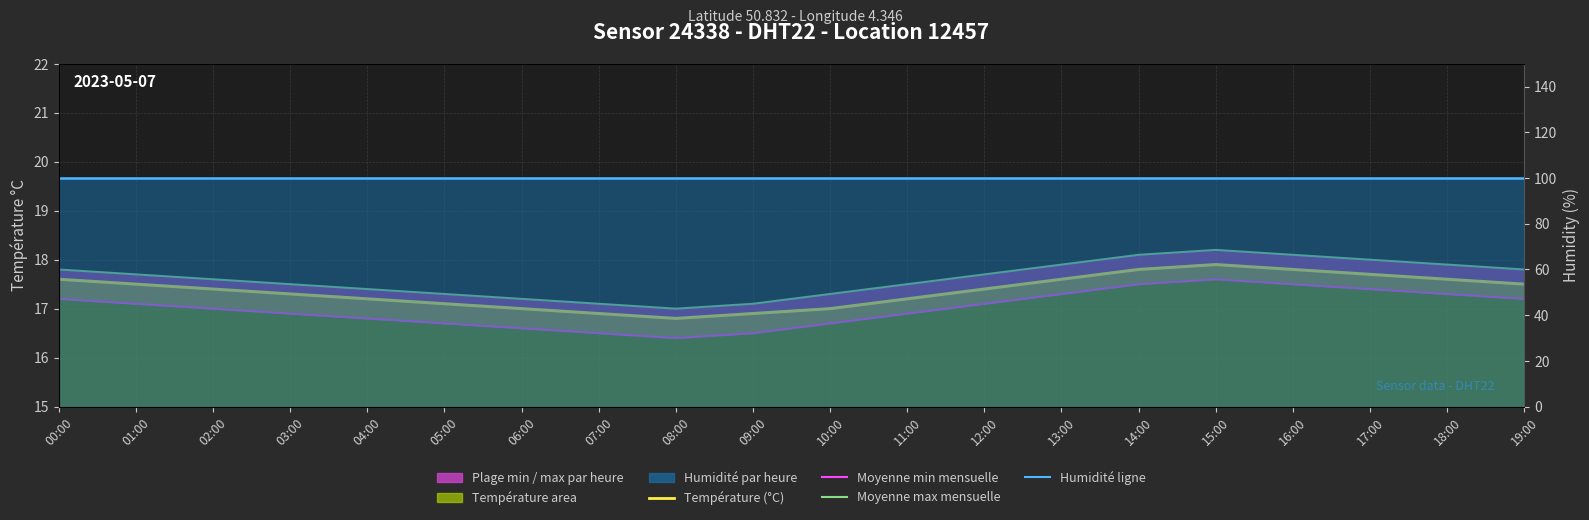

Which series changed the most between 12:00 and 17:00?

Température (°C)